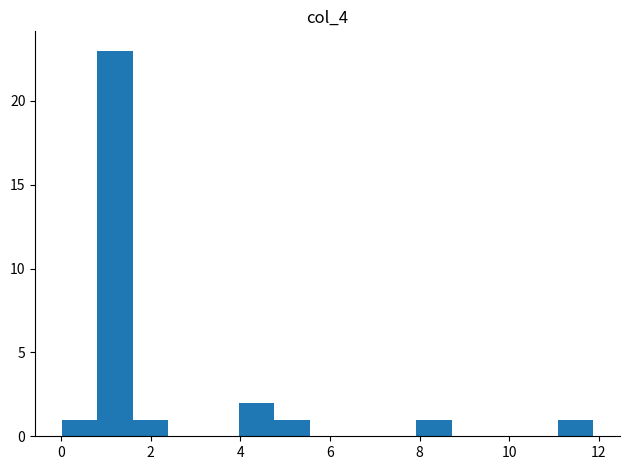

Read against the x-axis, roughly where is the centre of the tallest bar?

1.2